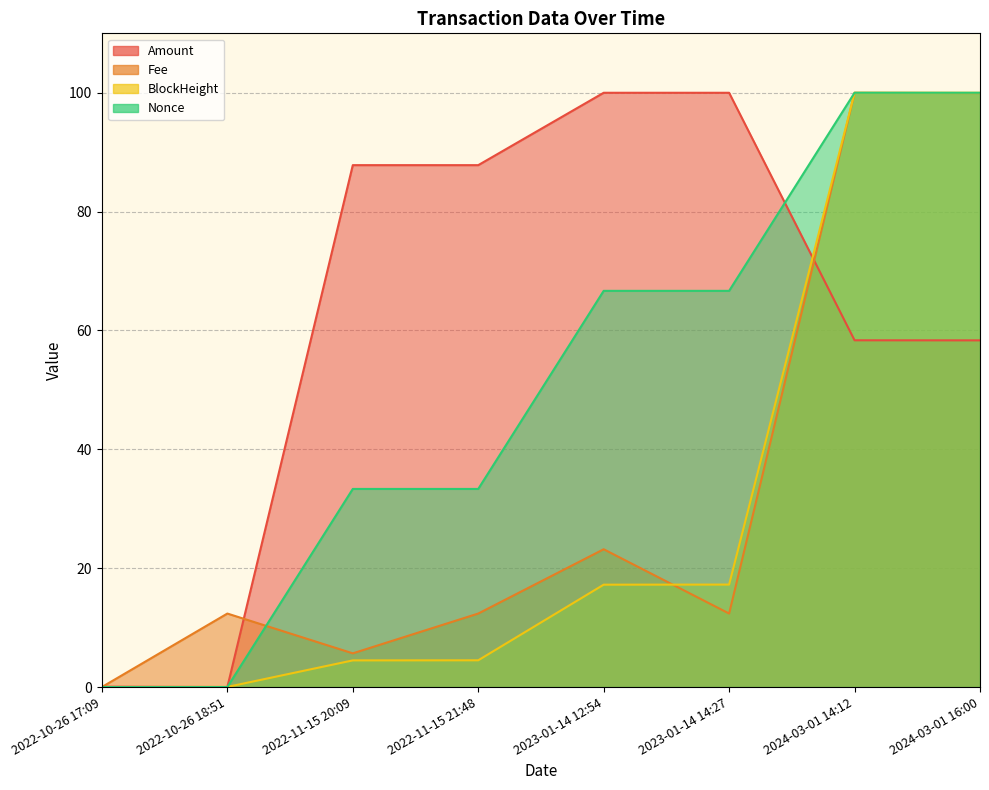

Reading left to right, transcribe all the data shown in this chart.

Amount: 0.1	0.0	87.8	87.8	100.0	100.0	58.3	58.3
Fee: 0.0	12.4	5.7	12.4	23.2	12.4	100.0	99.9
BlockHeight: 0.0	0.0	4.5	4.5	17.2	17.2	100.0	100.0
Nonce: 0.0	0.0	33.3	33.3	66.7	66.7	100.0	100.0